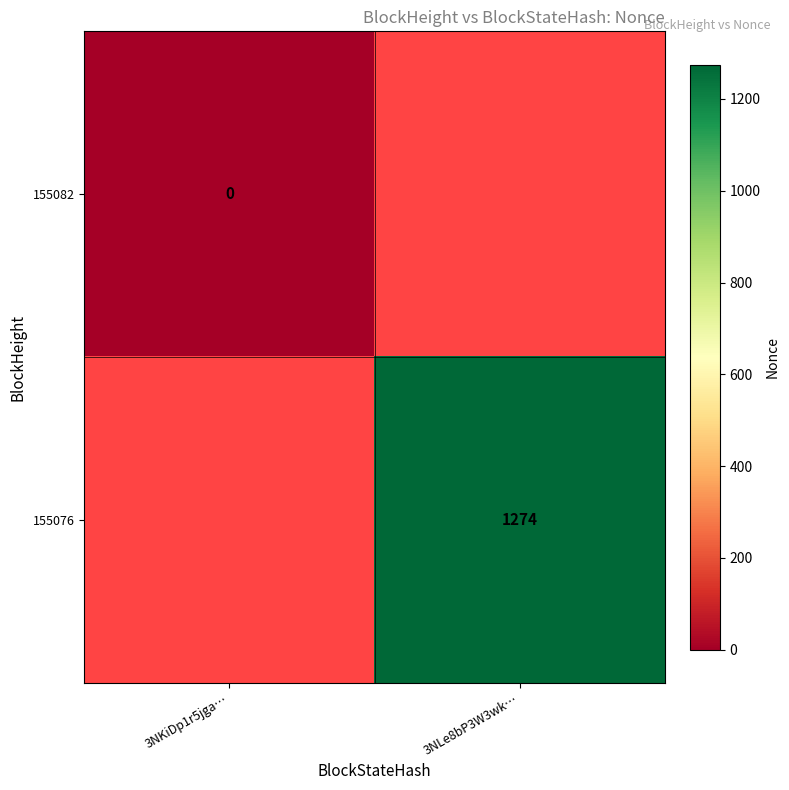

The 155076 series shows 1274 at 3NLe8bP3W3wk…. True or false?

True